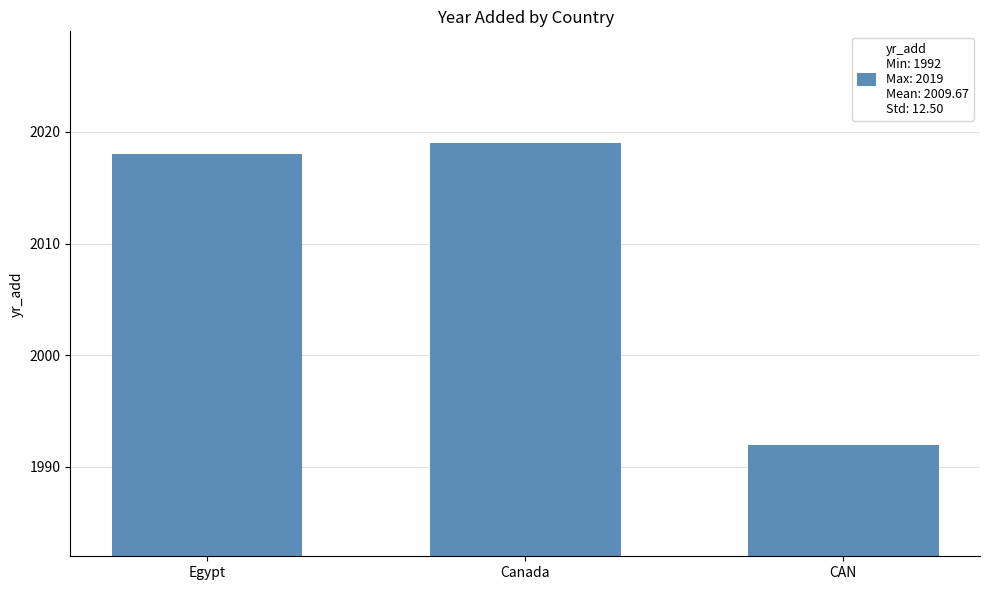

What is the maximum value shown in the chart?

2019